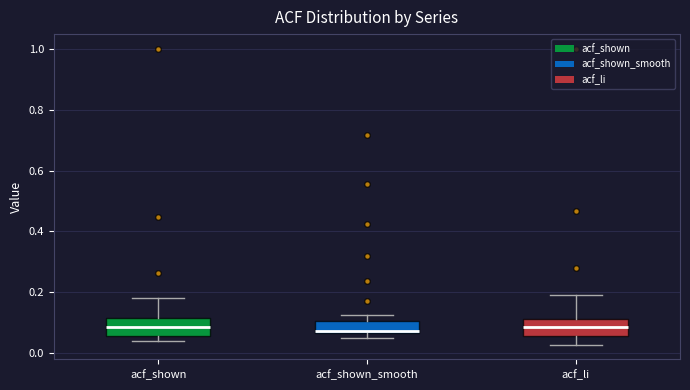

Reading left to right, transcribe this box plot: for each box, give where its median line is, the range the box spans, and where its two whiskers end, as read against the y-axis. The values are not printed on the chart, so give them approximately, as read against the axis.

acf_shown: median 0.08, box 0.06 to 0.12, whiskers 0.04 to 0.18
acf_shown_smooth: median 0.08, box 0.06 to 0.10, whiskers 0.06 (just below the box's lower edge) to 0.12
acf_li: median 0.08, box 0.06 to 0.12, whiskers 0.02 to 0.20